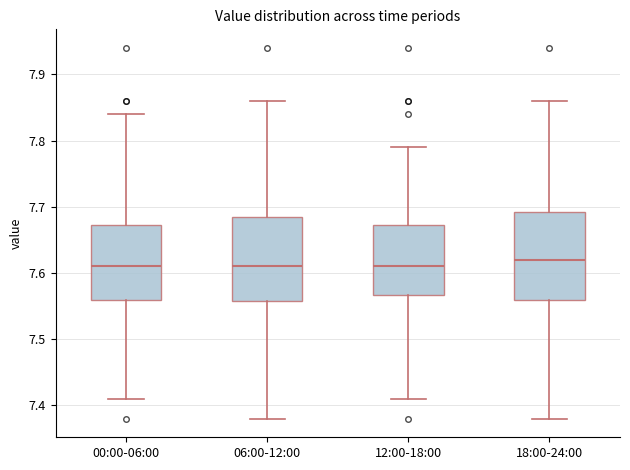

Reading left to right, read every box against the y-axis: the position of its median line, the range the box covers, and the ends of its whiskers. The values are not printed on the chart, so give them approximately, as read against the axis.

00:00-06:00: median 7.61, box 7.56 to 7.67, whiskers 7.41 to 7.84
06:00-12:00: median 7.61, box 7.56 to 7.69, whiskers 7.38 to 7.86
12:00-18:00: median 7.61, box 7.57 to 7.67, whiskers 7.41 to 7.79
18:00-24:00: median 7.62, box 7.56 to 7.69, whiskers 7.38 to 7.86